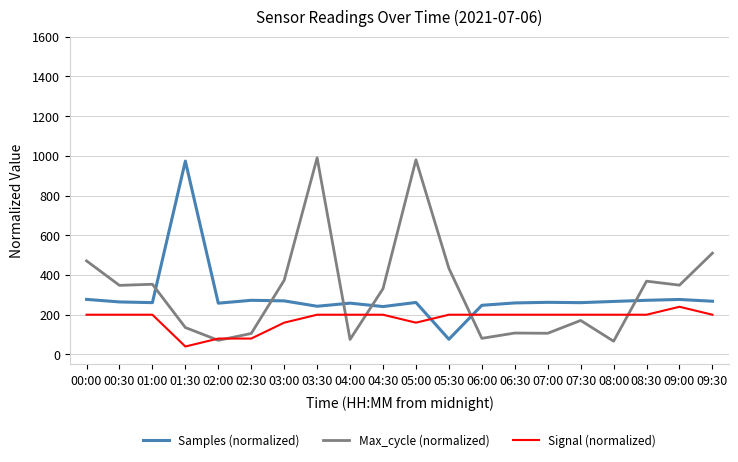

Rank the series by their maximum value, from lowest to highest.

Signal (normalized), Samples (normalized), Max_cycle (normalized)